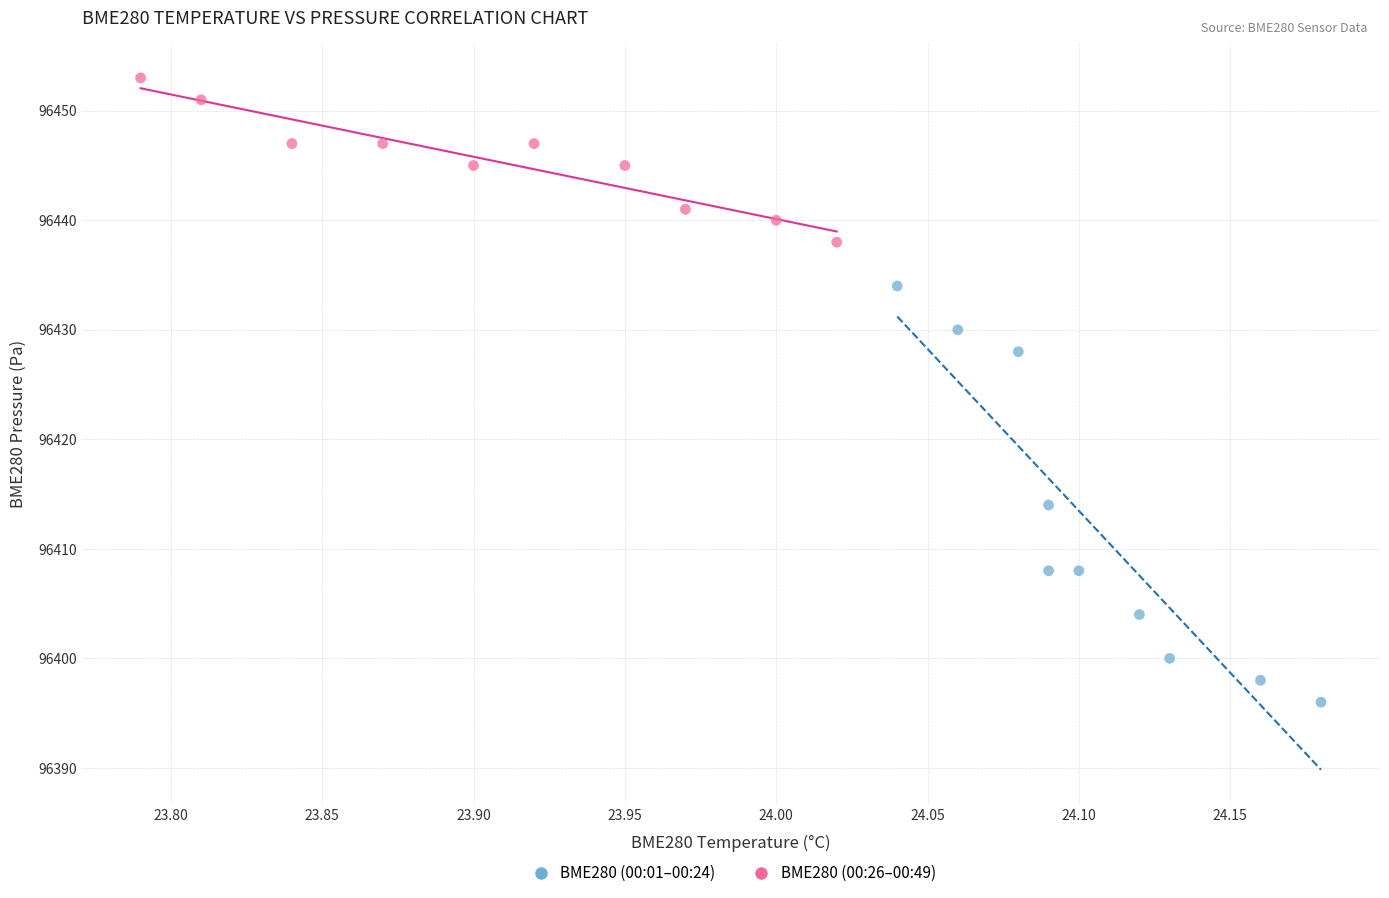

Which series has the widest spread of Y values?

BME280 (00:01–00:24)